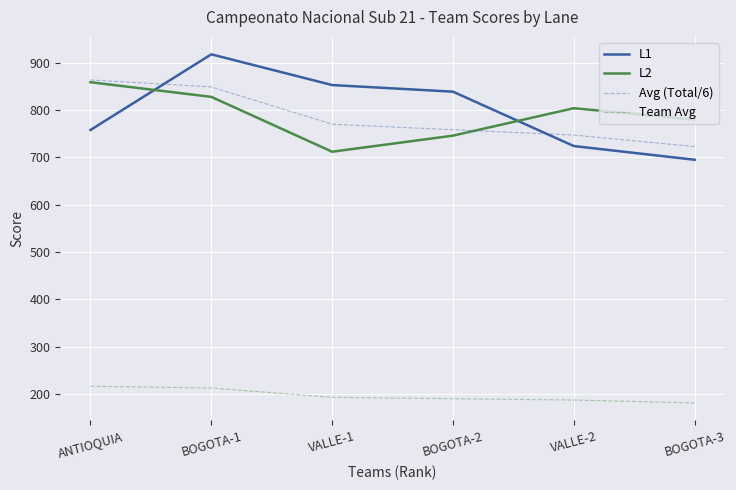

The Team Avg series shows 189.6 at BOGOTA-2. True or false?

True